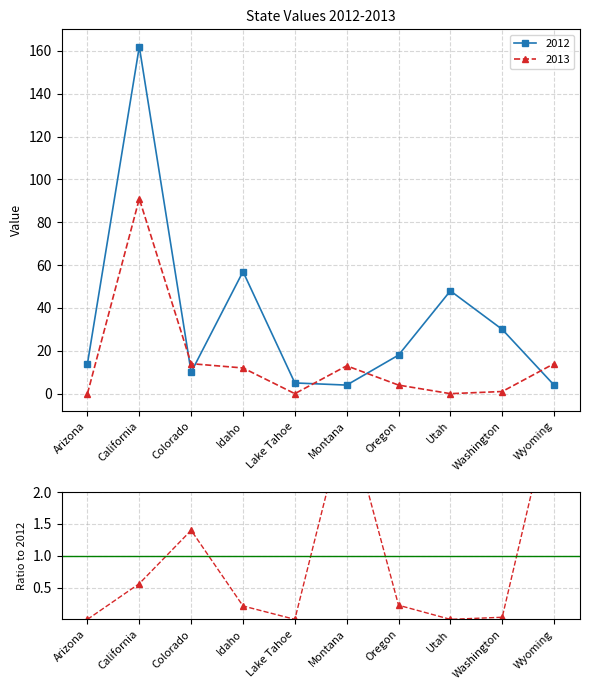

What position from the right is Lake Tahoe?

6